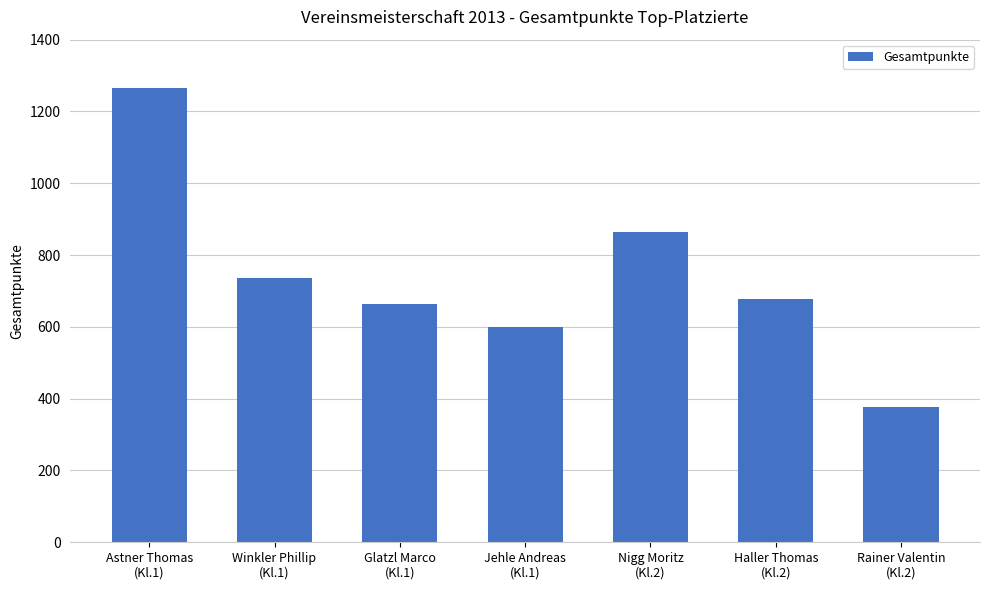

Does the chart contain stacked bars?

No